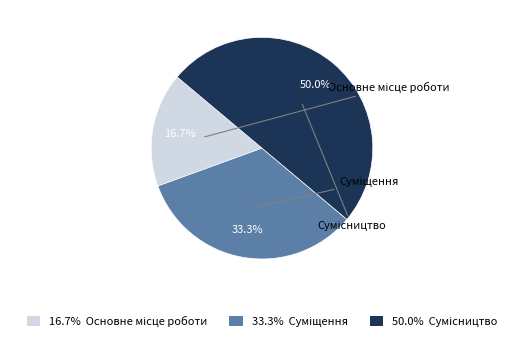

Rank the categories by value from highest to lowest.

Сумісництво, Суміщення, Основне місце роботи